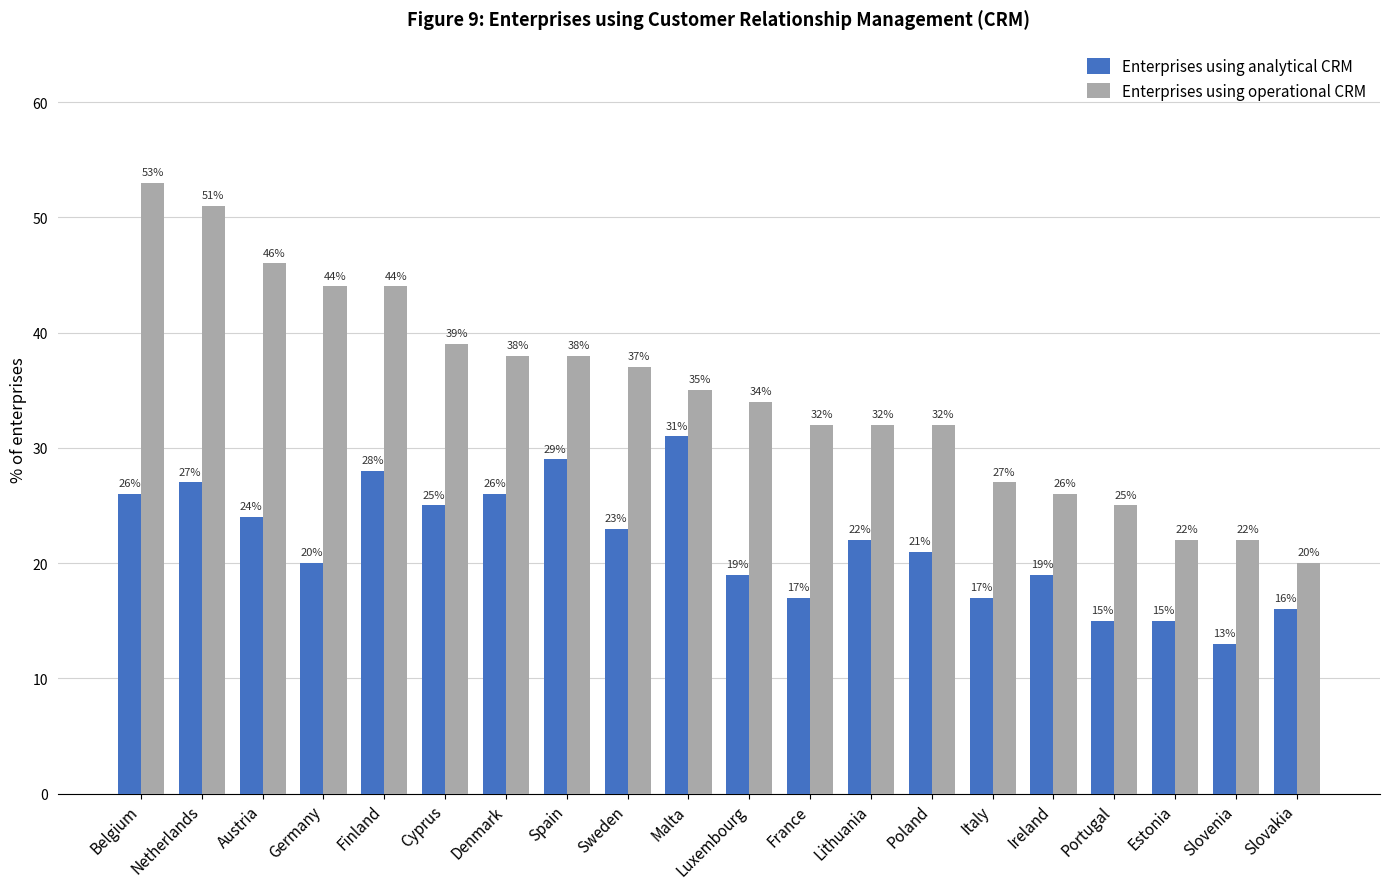

True or false: Enterprises using analytical CRM has a value of 13 at Netherlands.

False